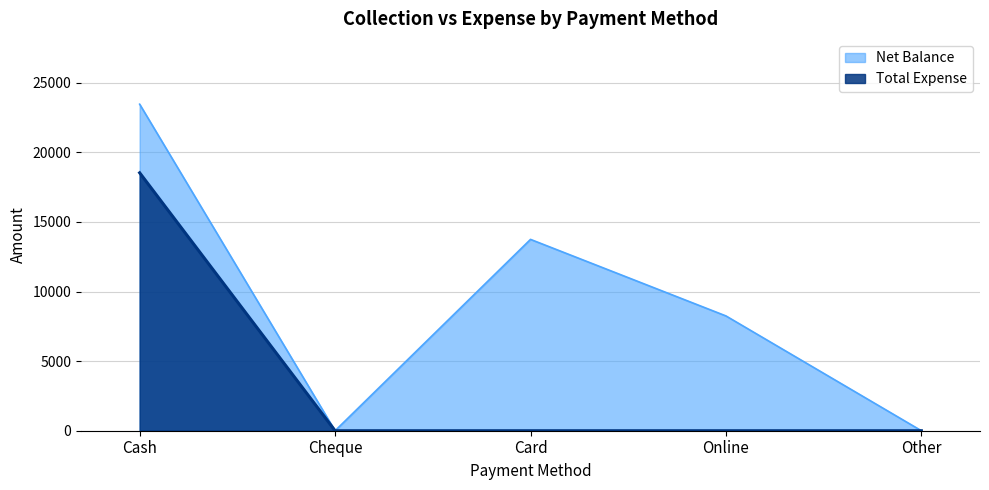

At Card, list the series in order from largest to smallest.

Net Balance, Total Expense